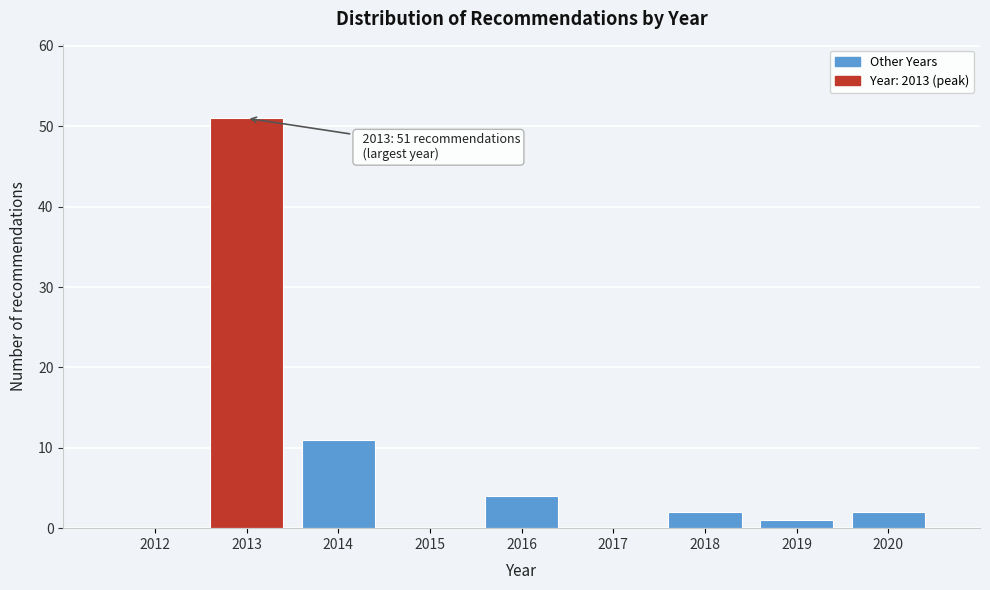

Reading left to right, transcribe all the data shown in this chart.

2012=0	2013=51	2014=11	2015=0	2016=4	2017=0	2018=2	2019=1	2020=2